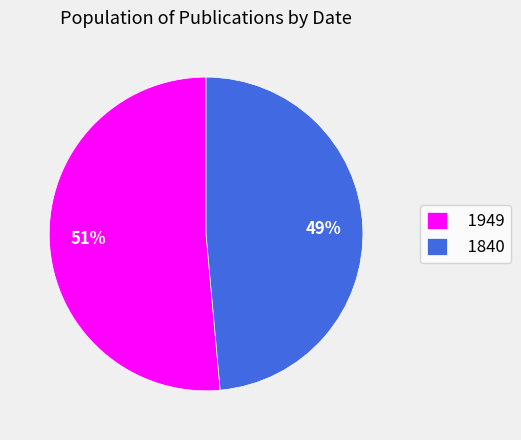

To the nearest percent, what percentage of the pie is 1949?

51%